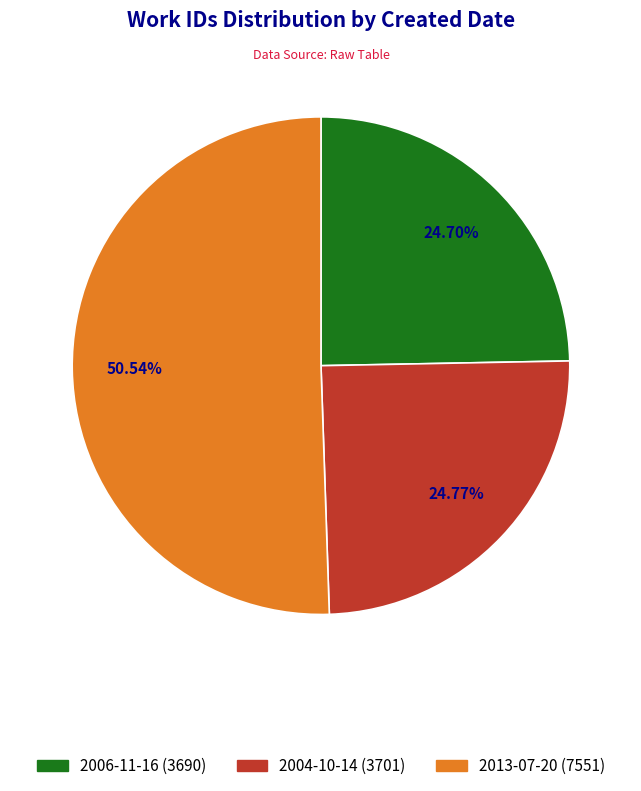

What percentage is the 2004-10-14 slice, to the nearest percent?

25%